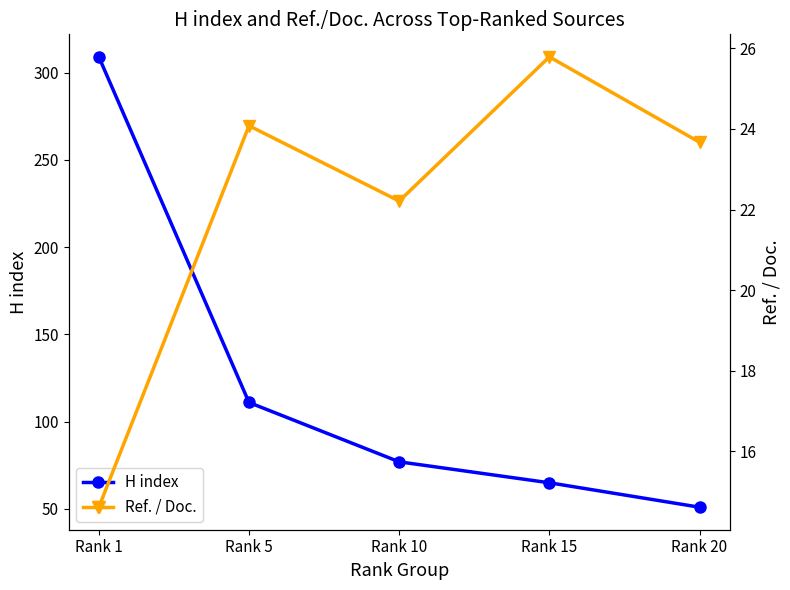

Reading right to left, what are all the values shown in this chart?

H index: 51.0	65.0	77.0	111.0	309.0
Ref. / Doc.: 23.7	25.8	22.2	24.1	14.6